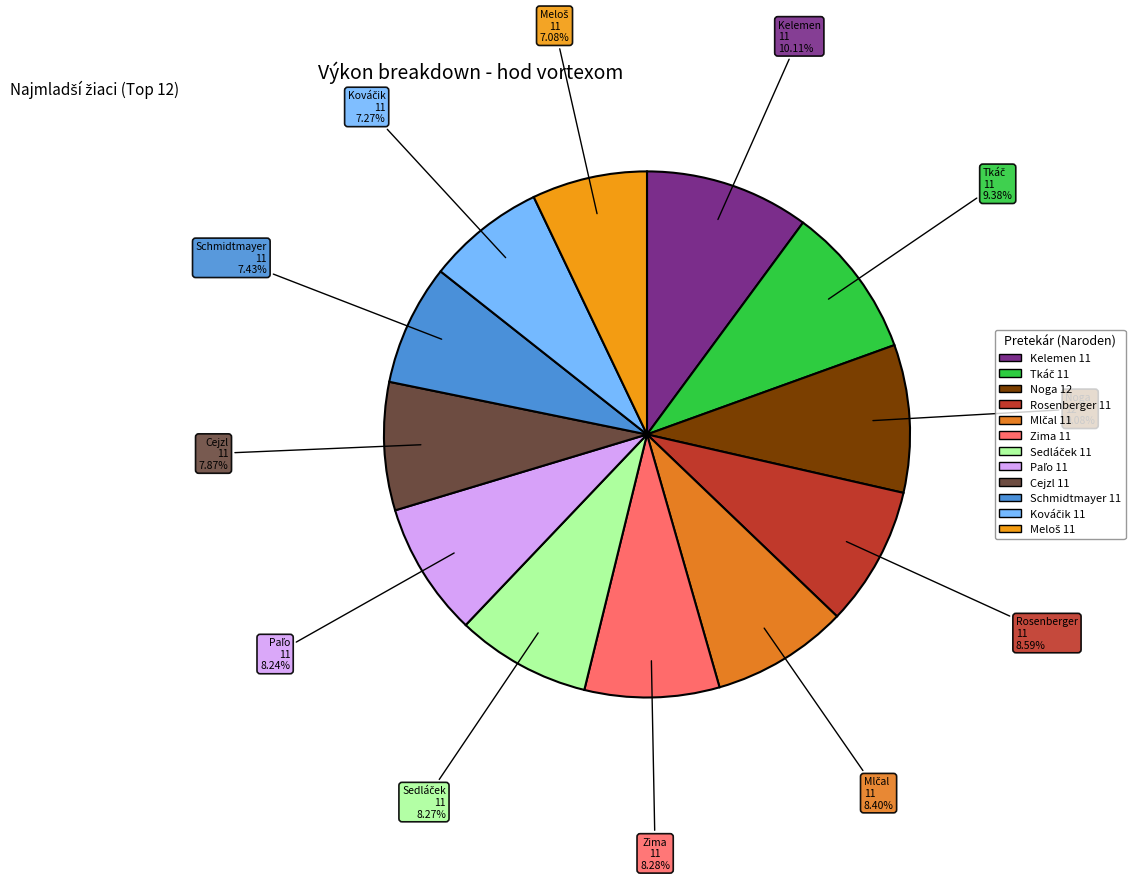

Count the number of slices in the pie.

12